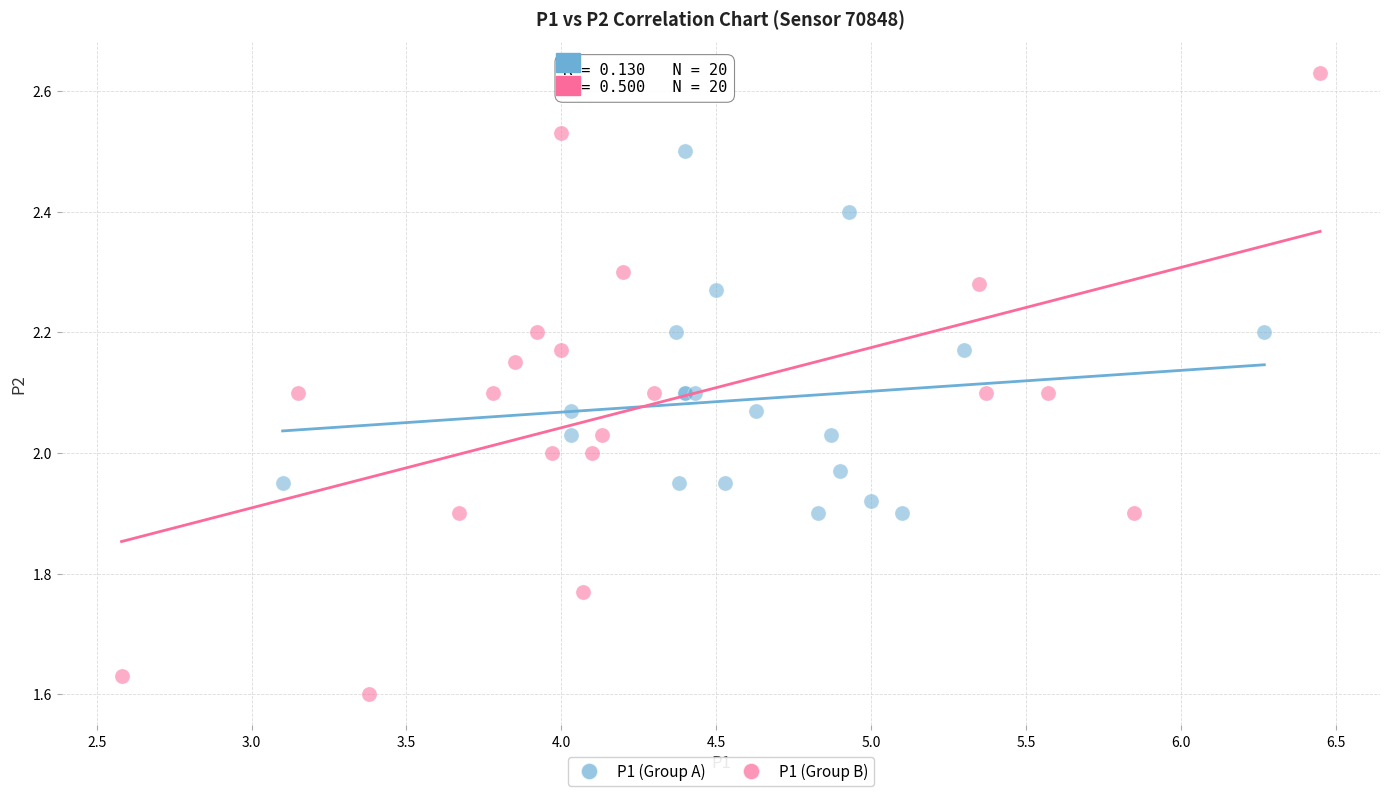

Which series reaches the minimum Y coordinate?

P1 (Group B)